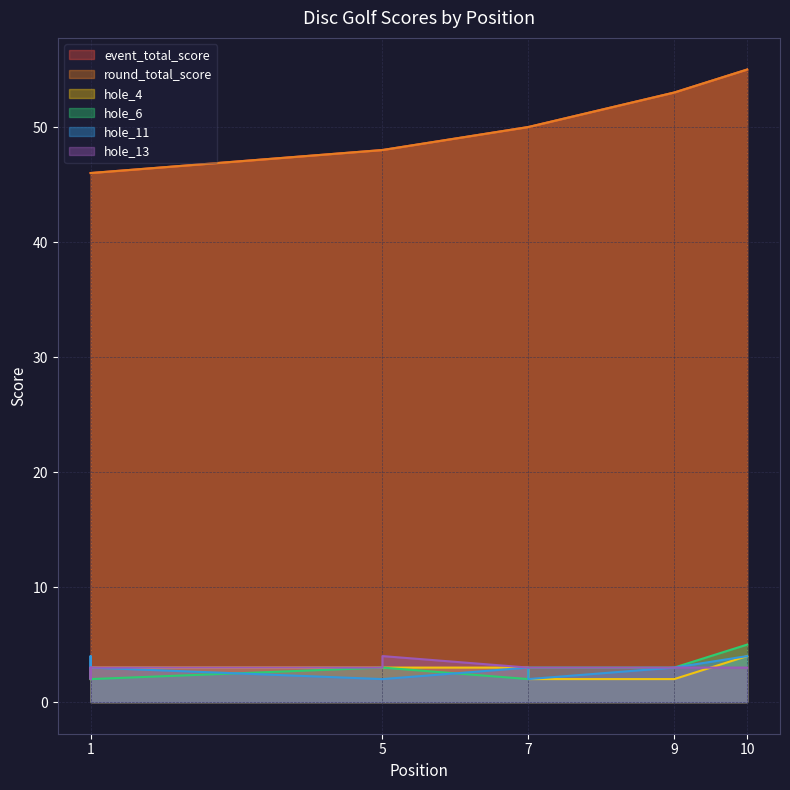

What is the spread (max minus min) of values at 1?

44